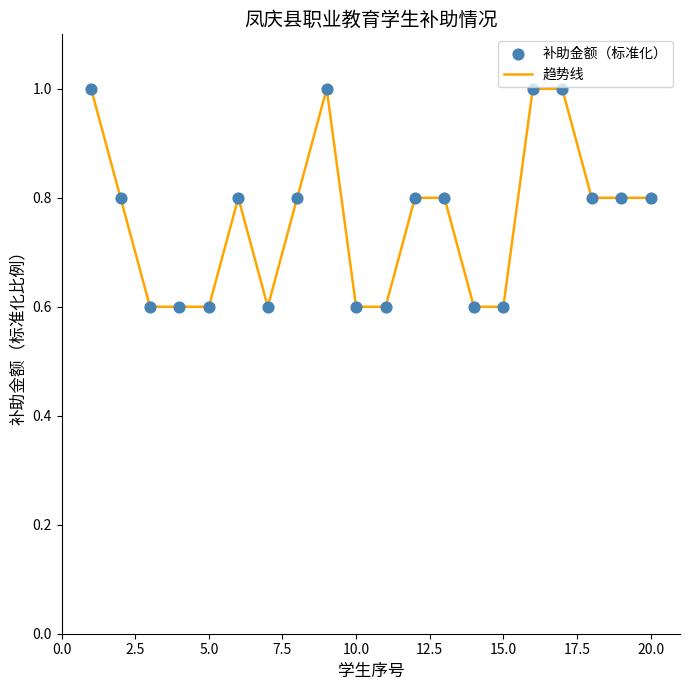

What is the difference between the maximum and minimum values?

0.4